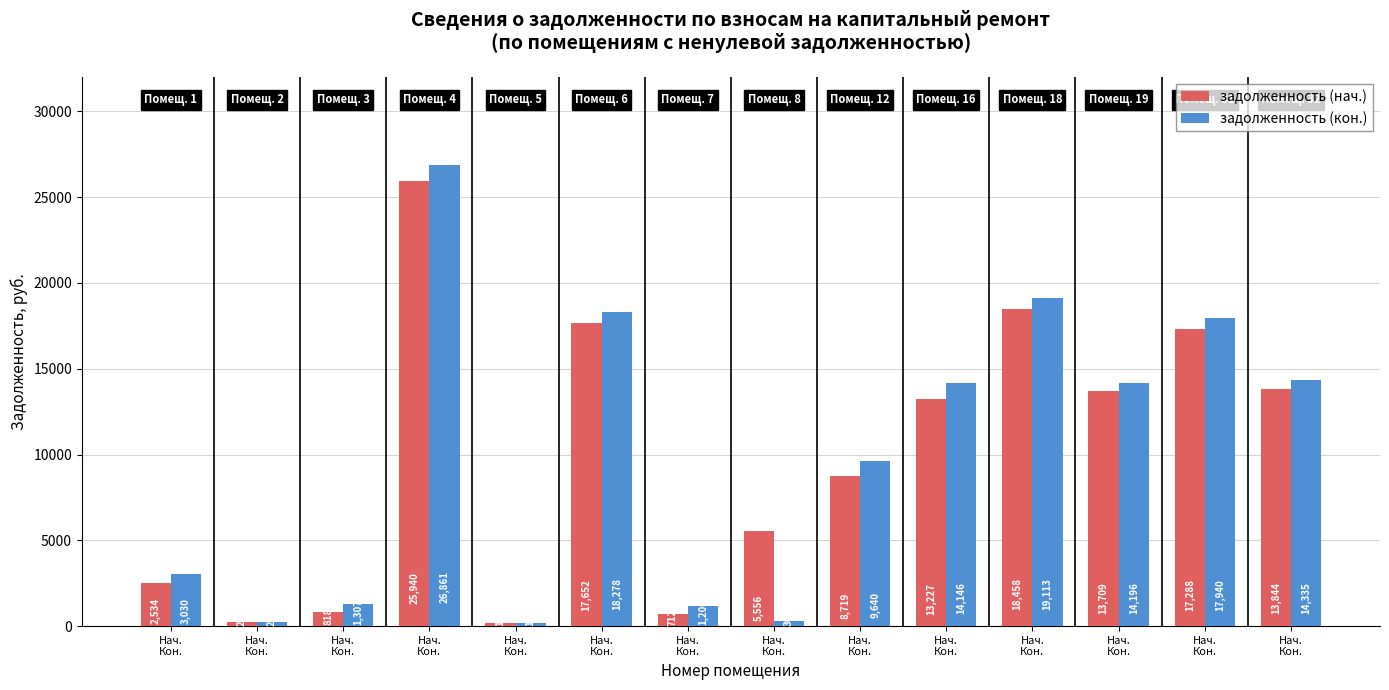

Does the chart contain stacked bars?

No